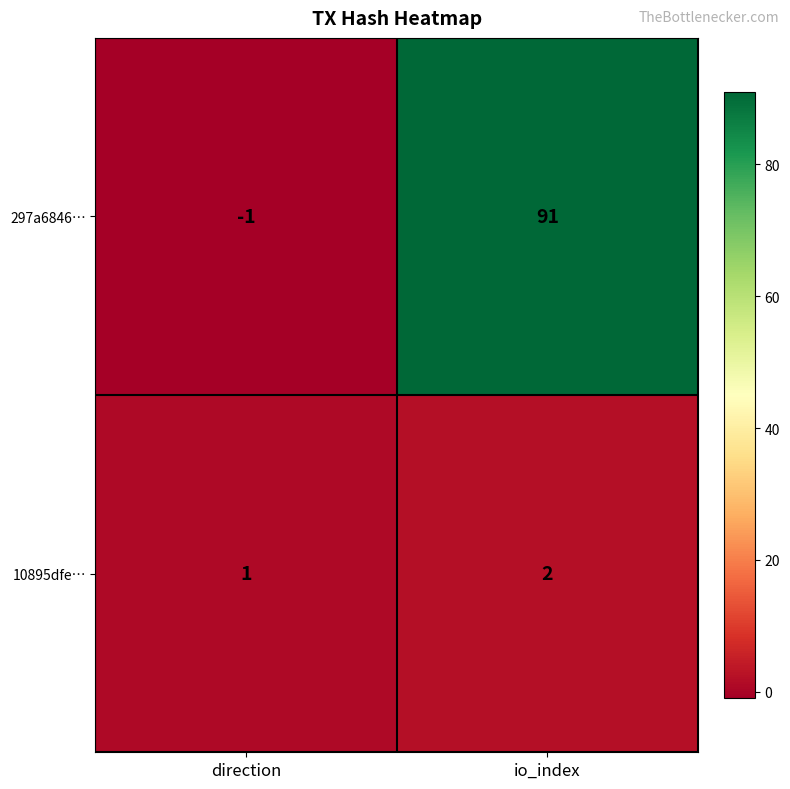

Which series has the largest total across all categories?

297a6846…